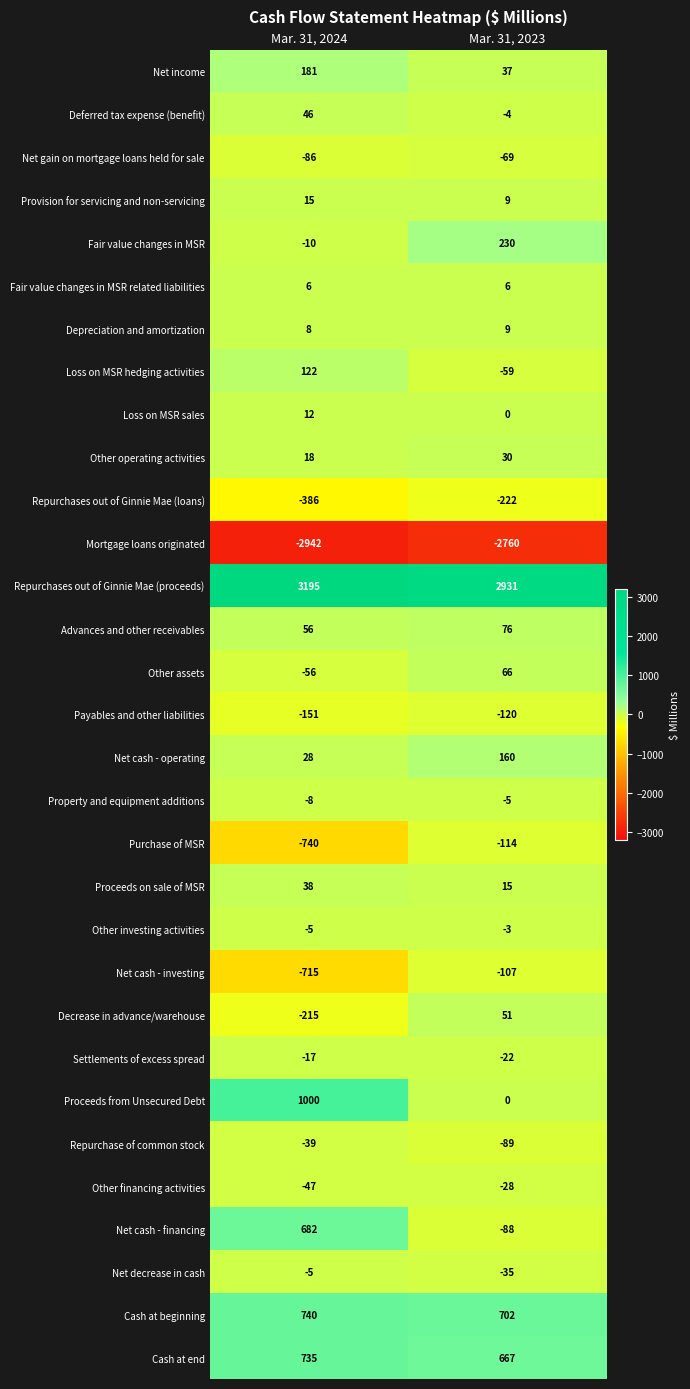

Is it true that Provision for servicing and non-servicing equals 15 at Mar. 31, 2024?

True